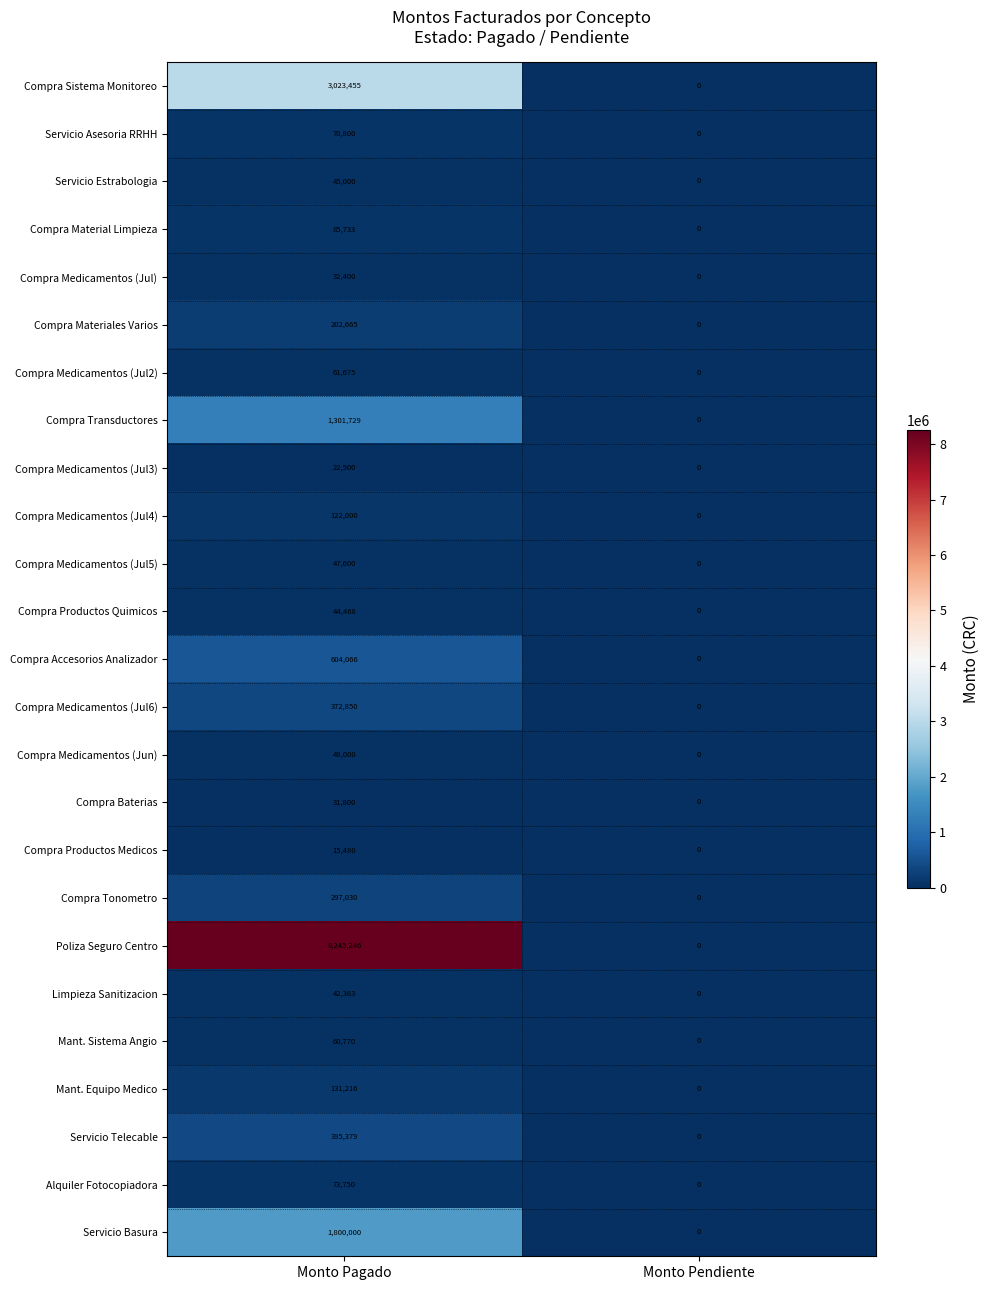

How many categories are shown in the chart?

2